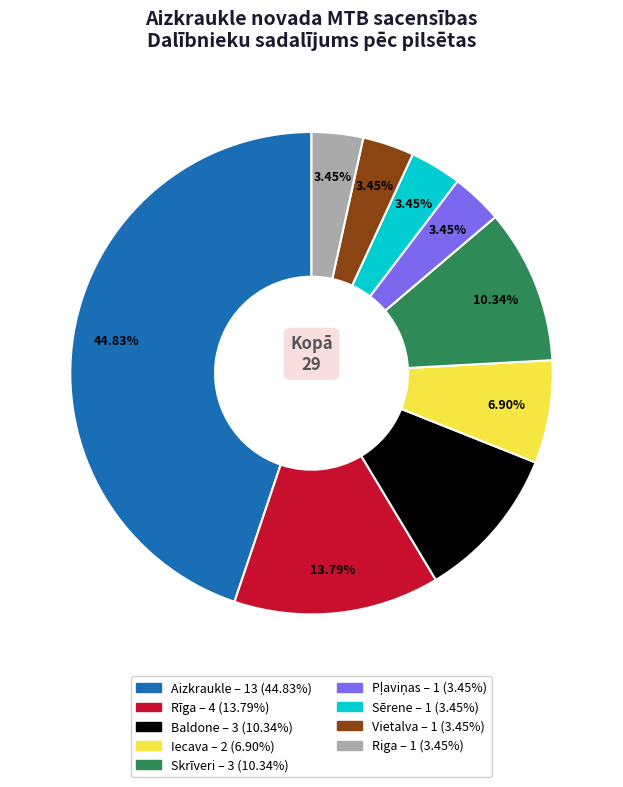

To the nearest percent, what is the difference between the largest and smallest slice percentages?

41%